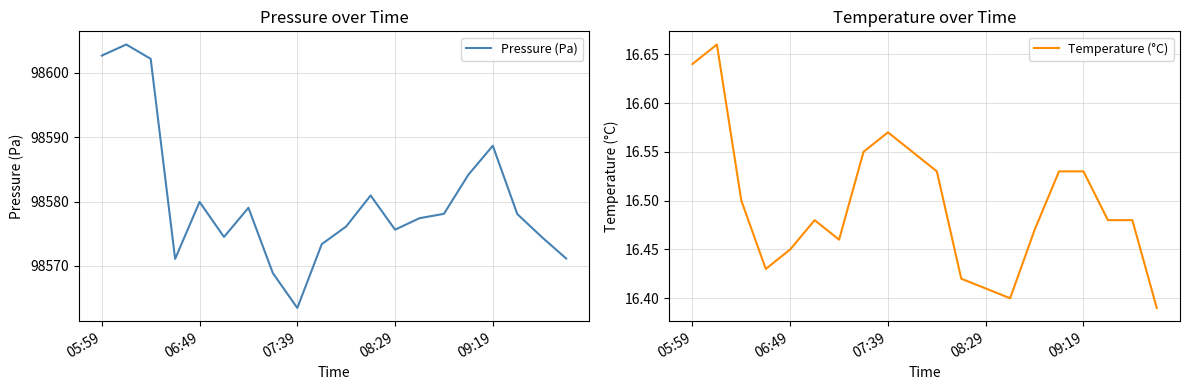

What is the highest value of the Pressure (Pa) series?

98604.4